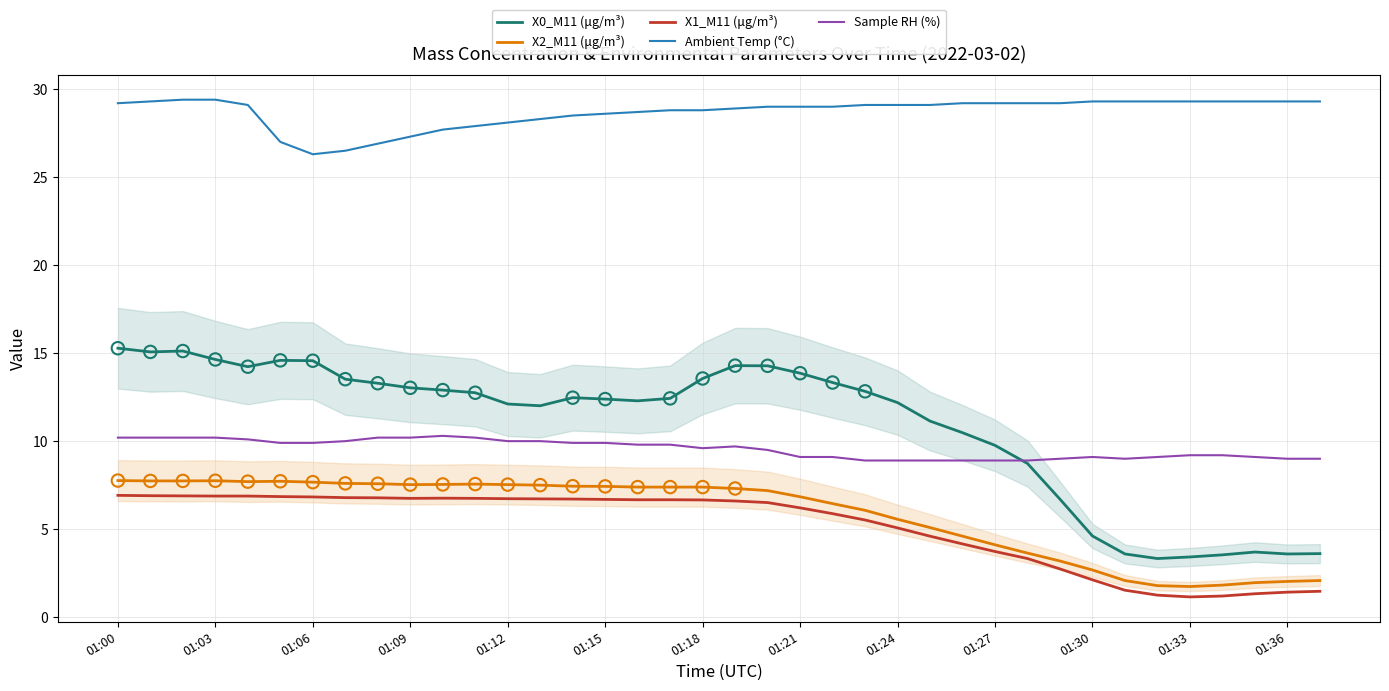

Which series has the widest spread of Y values?

X0_M11 (μg/m³)